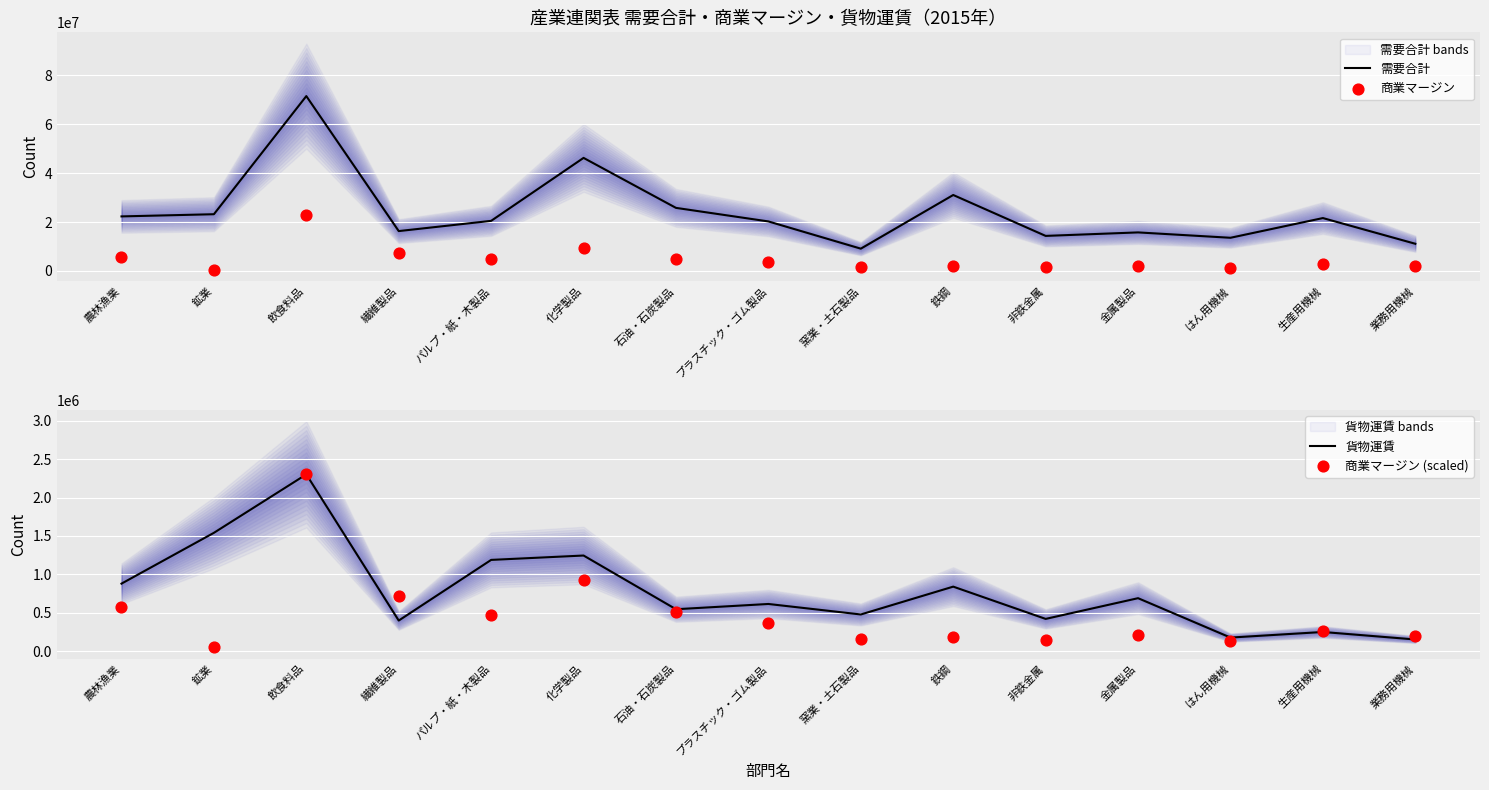

At how many categories does at least one series exceed 6577973?

15